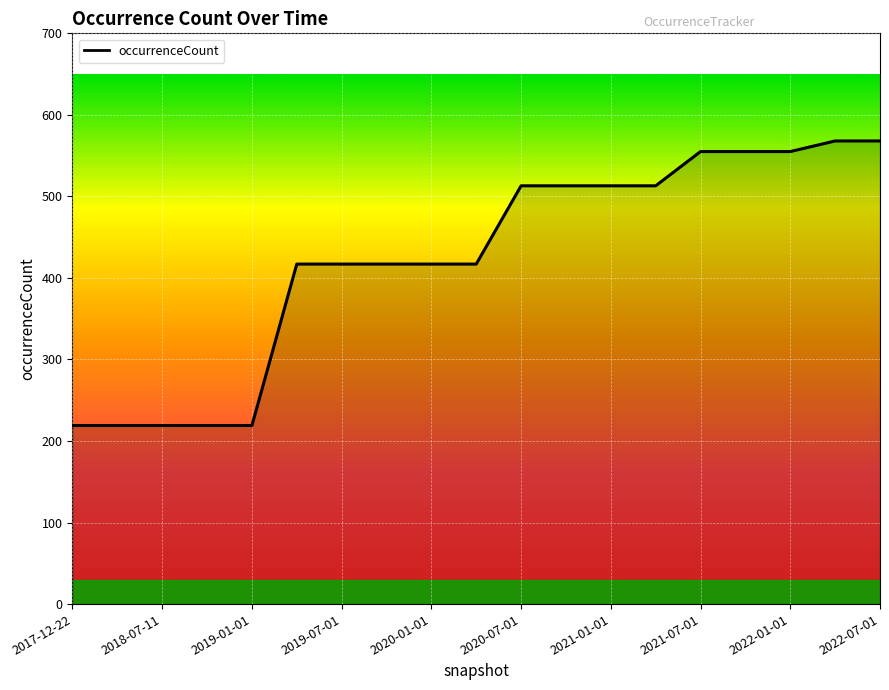

What is the minimum value shown in the chart?

219